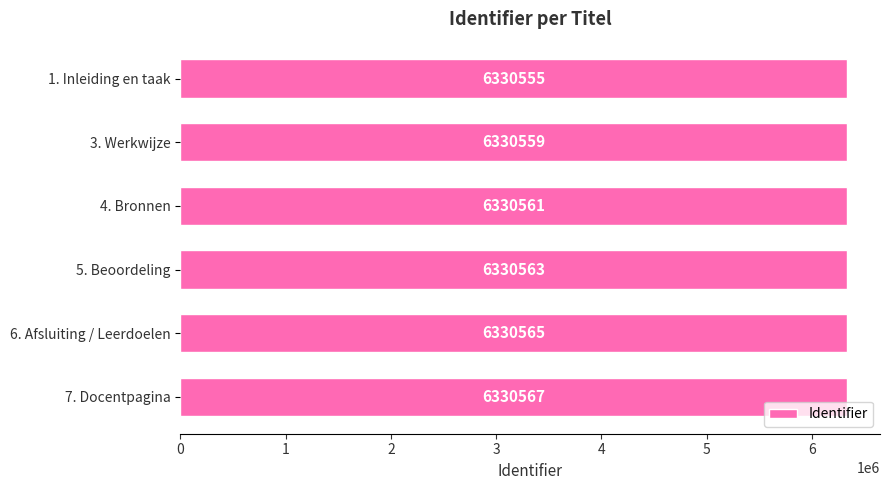

What is the sum of the values at 4. Bronnen and 6. Afsluiting / Leerdoelen?

12661126